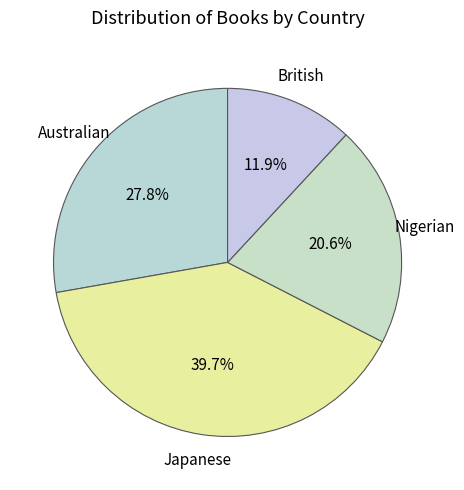

To the nearest percent, what is the difference between the largest and smallest slice percentages?

28%